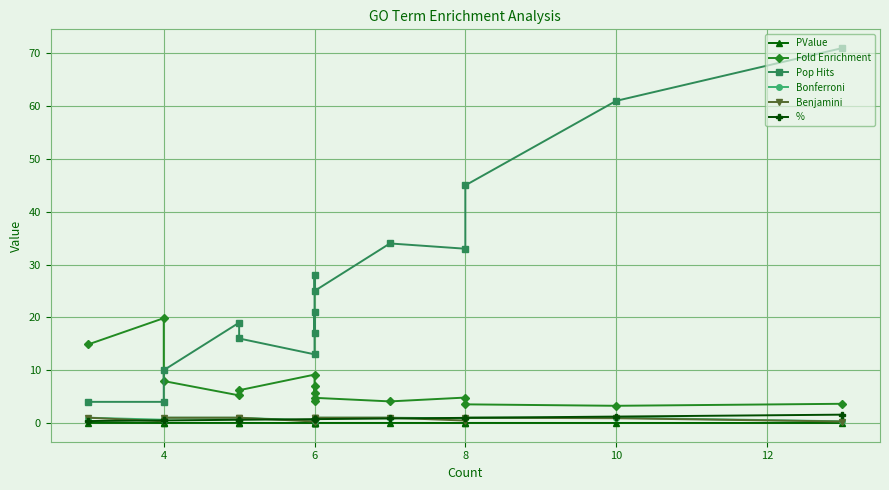

How many interior local peaks does the Pop Hits series have?

4